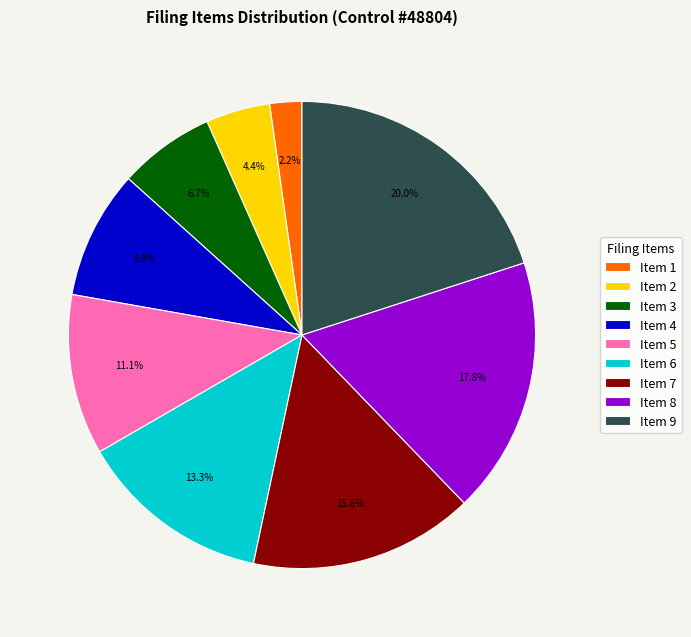

What is the ratio of the value at Item 6 to the value at Item 5?

1.2